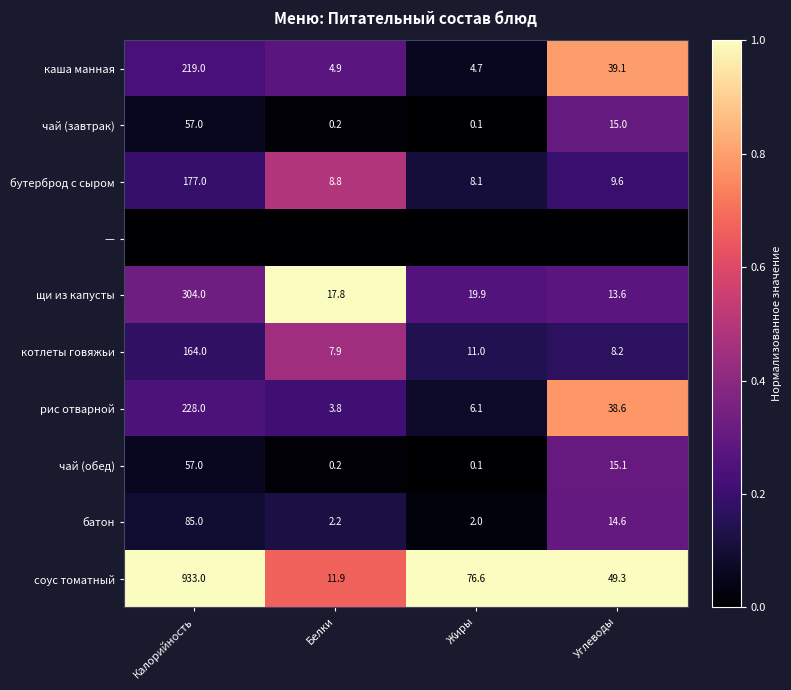

What is the greatest value displayed?

1.0